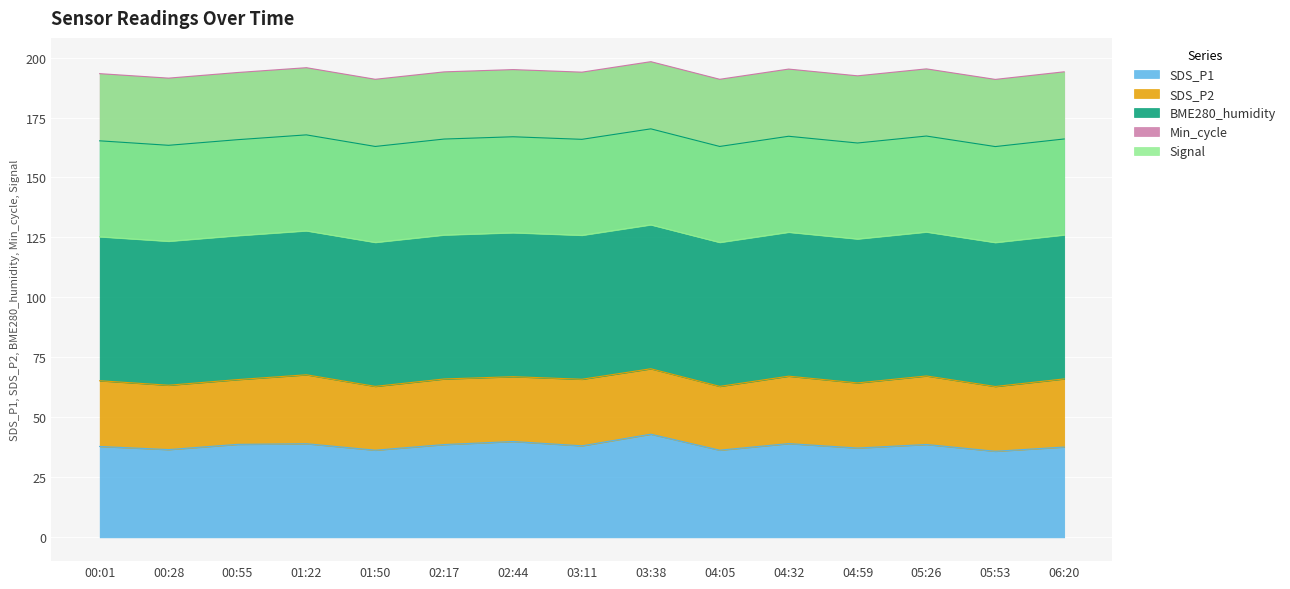

What is the highest value of the SDS_P1 series?

43.0